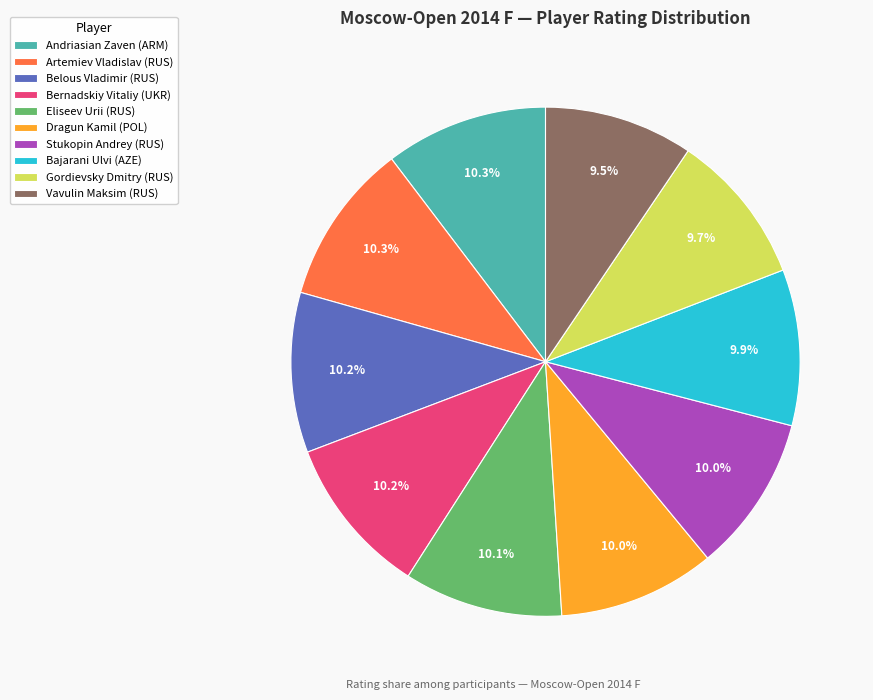

Is it true that Belous Vladimir (RUS) is 20% of the pie?

False